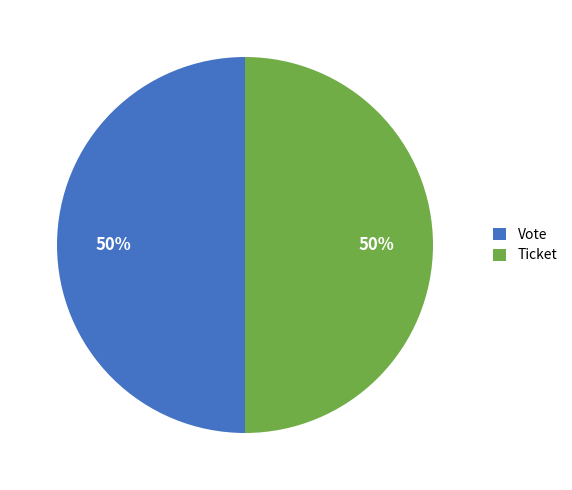

Count the number of slices in the pie.

2